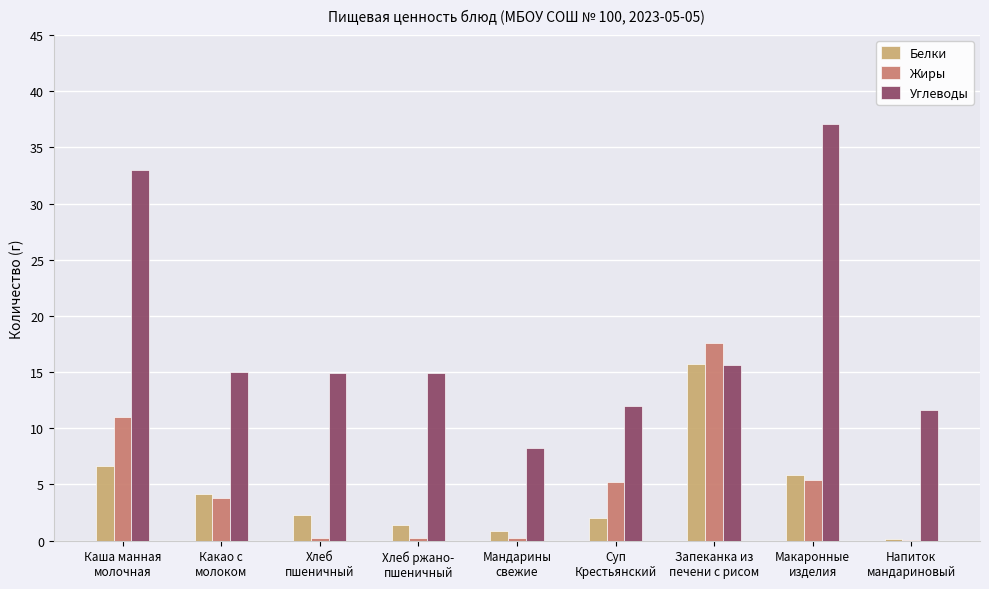

What is the highest value of the Белки series?

15.7